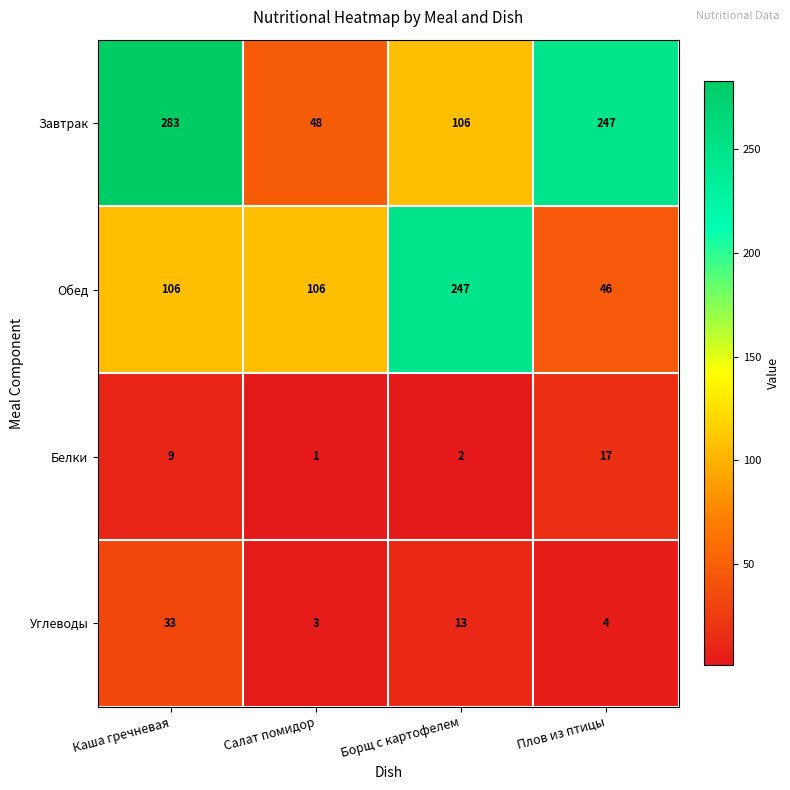

What is the difference between the maximum and minimum values in the Обед series?

201